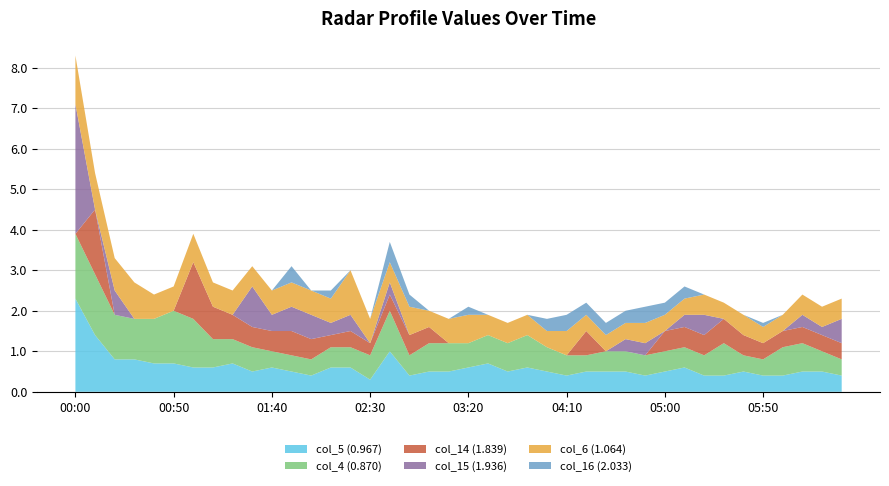

Reading left to right, transcribe all the data shown in this chart.

col_5 (0.967): 2.3	1.4	0.8	0.8	0.7	0.7	0.6	0.6	0.7	0.5	0.6	0.5	0.4	0.6	0.6	0.3	1.0	0.4	0.5	0.5	0.6	0.7	0.5	0.6	0.5	0.4	0.5	0.5	0.5	0.4	0.5	0.6	0.4	0.4	0.5	0.4	0.4	0.5	0.5	0.4
col_4 (0.870): 1.6	1.5	1.1	1.0	1.1	1.3	1.2	0.7	0.6	0.6	0.4	0.4	0.4	0.5	0.5	0.6	1.0	0.5	0.7	0.7	0.6	0.7	0.7	0.8	0.6	0.5	0.4	0.5	0.5	0.5	0.5	0.5	0.5	0.8	0.4	0.4	0.7	0.7	0.5	0.4
col_14 (1.839): 0.0	1.6	0.0	0.0	0.0	0.0	1.4	0.8	0.6	0.5	0.5	0.6	0.5	0.3	0.4	0.3	0.4	0.5	0.4	0.0	0.0	0.0	0.0	0.0	0.0	0.0	0.6	0.0	0.0	0.0	0.5	0.5	0.5	0.6	0.5	0.4	0.4	0.4	0.4	0.4
col_15 (1.936): 3.2	0.0	0.6	0.0	0.0	0.0	0.0	0.0	0.0	1.0	0.4	0.6	0.6	0.3	0.4	0.0	0.3	0.0	0.0	0.0	0.0	0.0	0.0	0.0	0.0	0.0	0.0	0.0	0.3	0.3	0.0	0.3	0.5	0.0	0.0	0.0	0.0	0.3	0.2	0.6
col_6 (1.064): 1.2	0.9	0.8	0.9	0.6	0.6	0.7	0.6	0.6	0.5	0.6	0.6	0.6	0.6	1.1	0.6	0.5	0.7	0.4	0.6	0.7	0.5	0.5	0.5	0.4	0.6	0.4	0.4	0.4	0.5	0.4	0.4	0.5	0.4	0.5	0.4	0.4	0.5	0.5	0.5
col_16 (2.033): 0.0	0.0	0.0	0.0	0.0	0.0	0.0	0.0	0.0	0.0	0.0	0.4	0.0	0.2	0.0	0.0	0.5	0.3	0.0	0.0	0.2	0.0	0.0	0.0	0.3	0.4	0.3	0.3	0.3	0.4	0.3	0.3	0.0	0.0	0.0	0.1	0.0	0.0	0.0	0.0